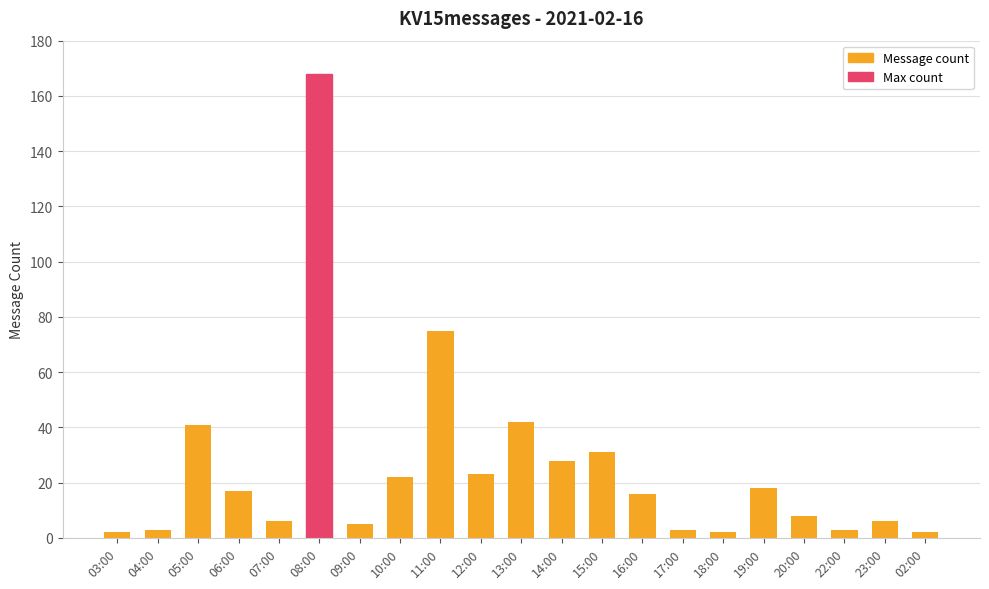

What is the change in value from 15:00 to 19:00?

-13